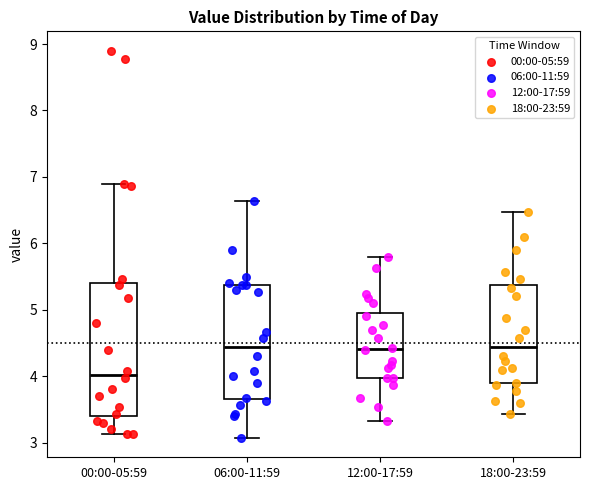

Which box's median line is the lowest?

00:00-05:59